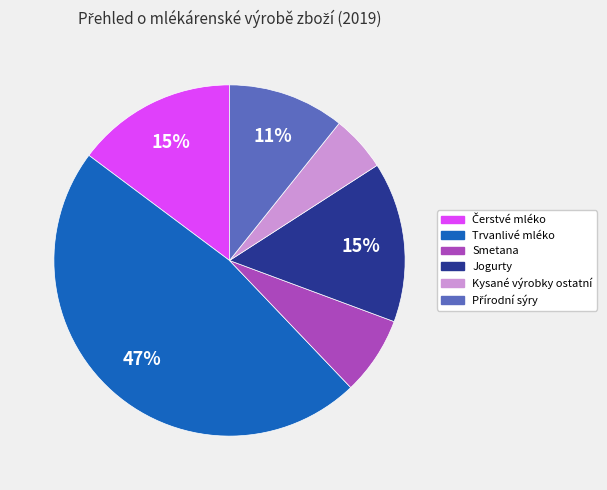

To the nearest percent, what is the difference between the largest and smallest slice percentages?

42%